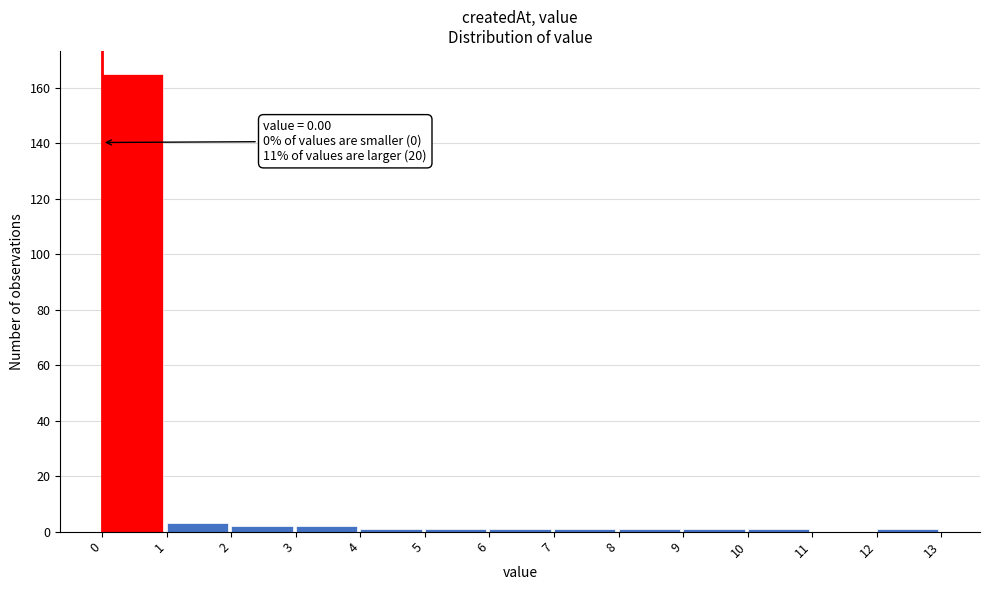

Over which range of the x-axis is the bar tallest?

0 to 1